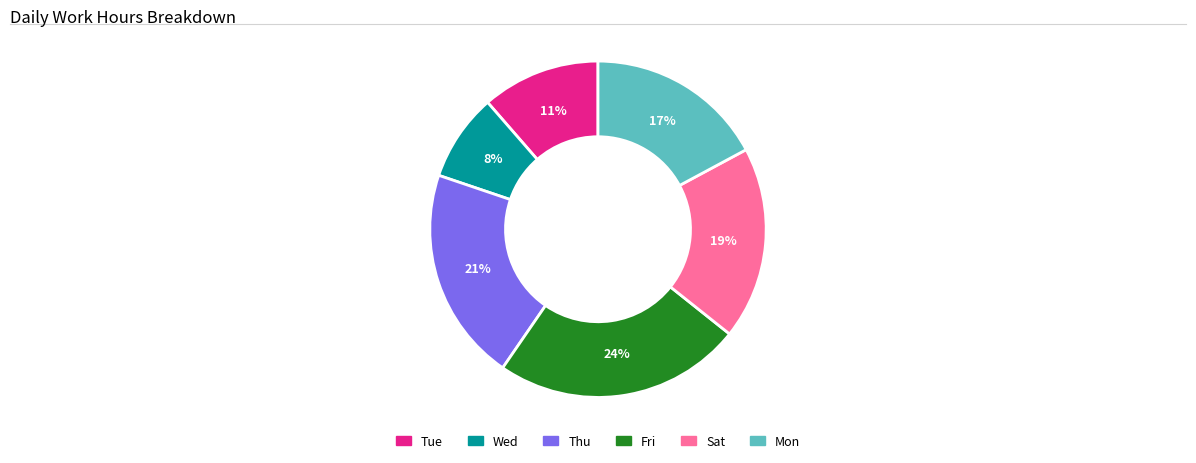

Rank the categories by value from lowest to highest.

Wed, Tue, Mon, Sat, Thu, Fri